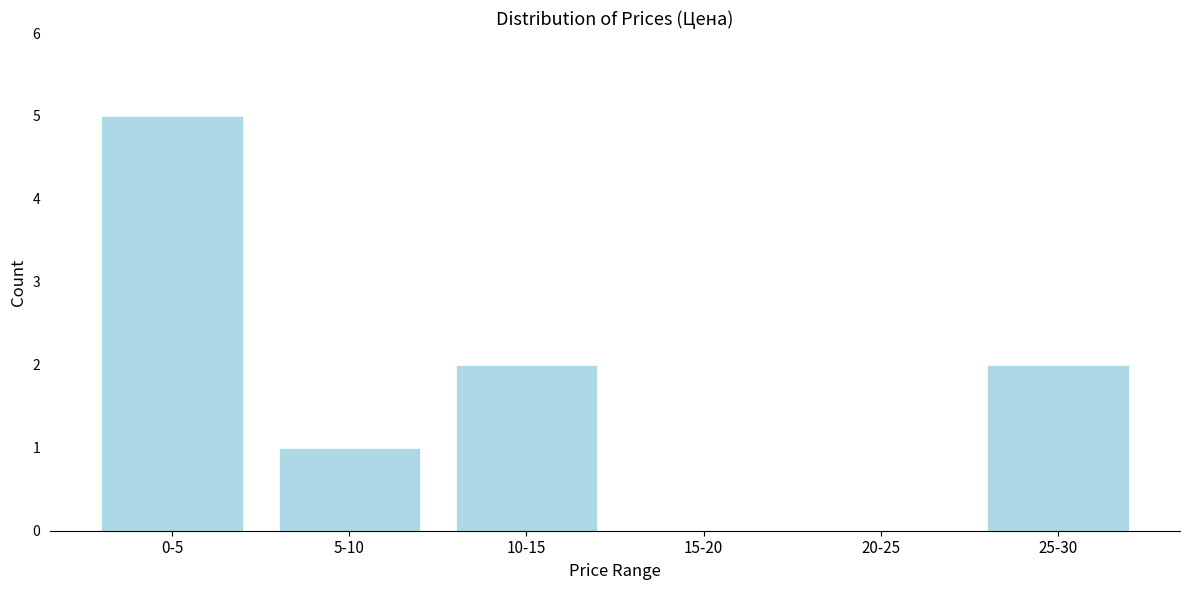

Reading left to right, what are all the values shown in this chart?

0-5=5	5-10=1	10-15=2	15-20=0	20-25=0	25-30=2